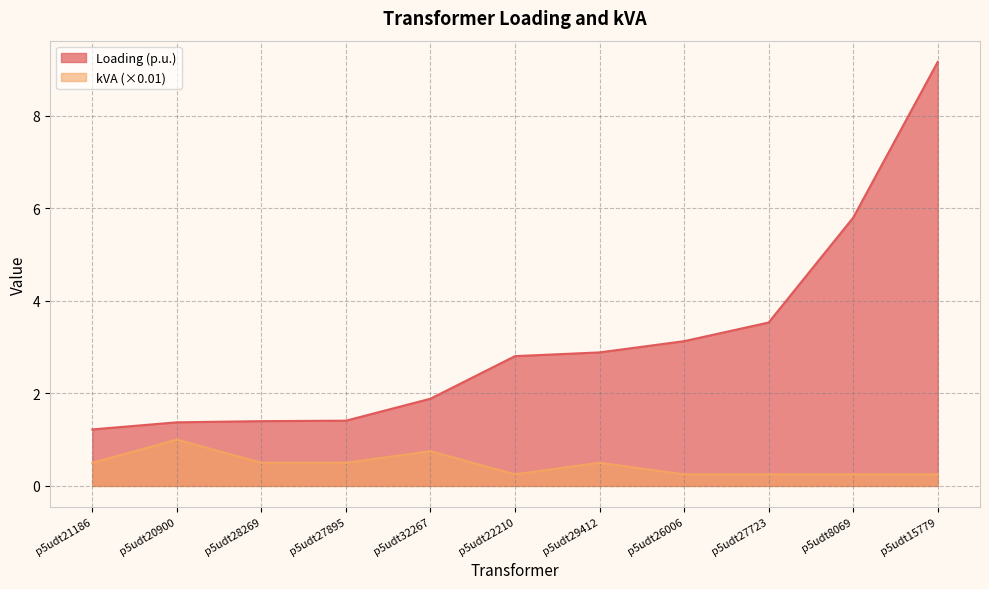

True or false: Loading (p.u.) and kVA intersect in this chart.

False